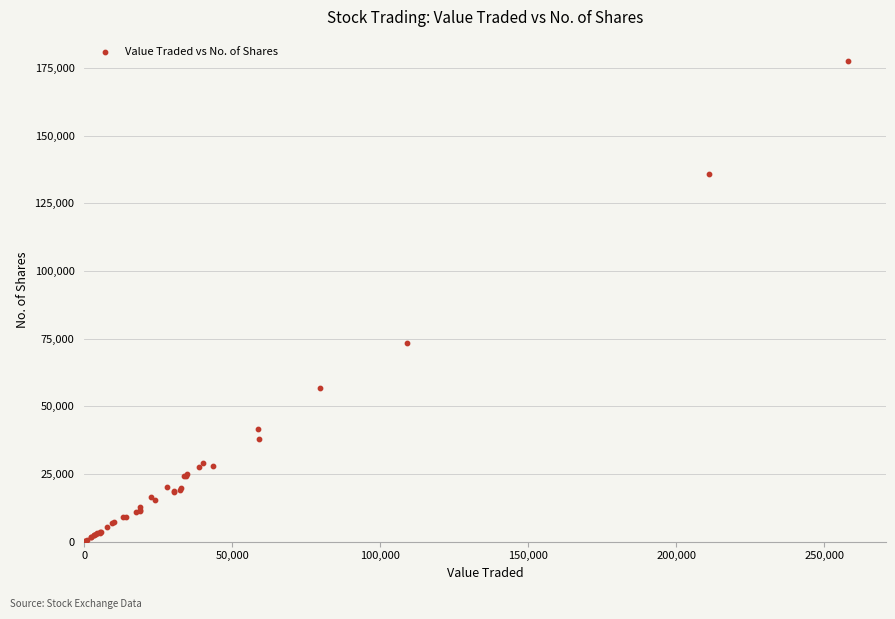

What Y value in the scatter plot is closest to 88906?

73547